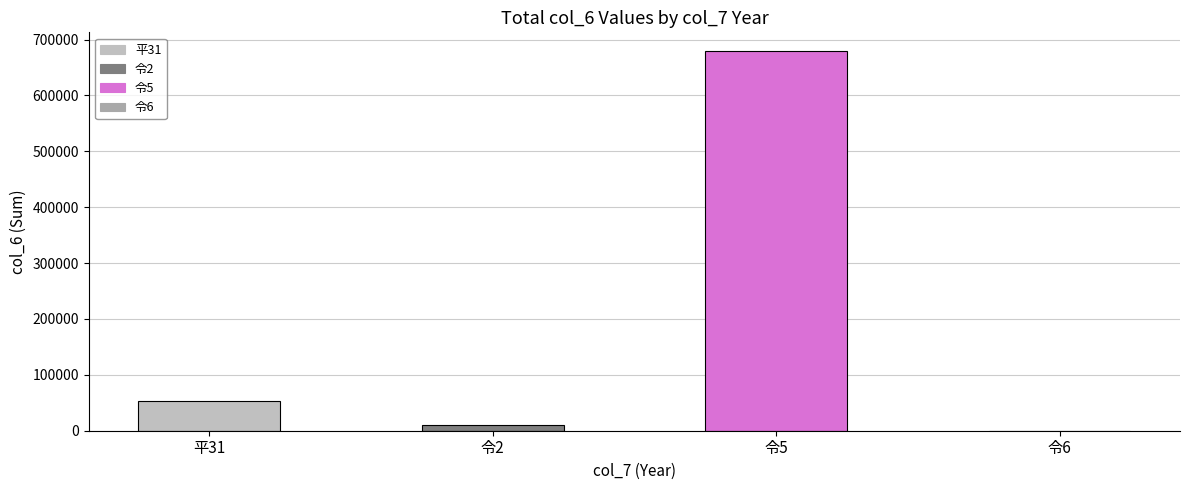

What is the difference between the values at 平31 and 令6?

52416